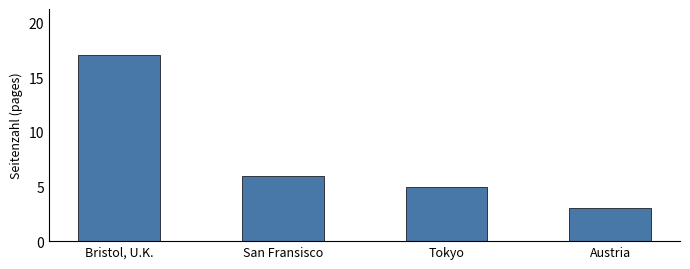

List the labels in order of value, largest first.

Bristol, U.K., San Fransisco, Tokyo, Austria